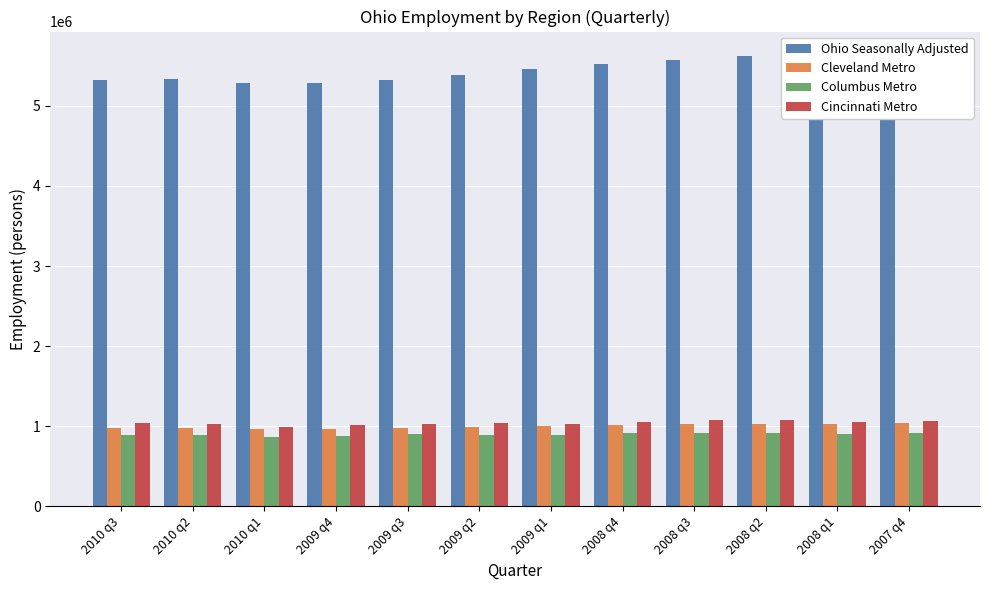

Which series has the largest total across all categories?

Ohio Seasonally Adjusted